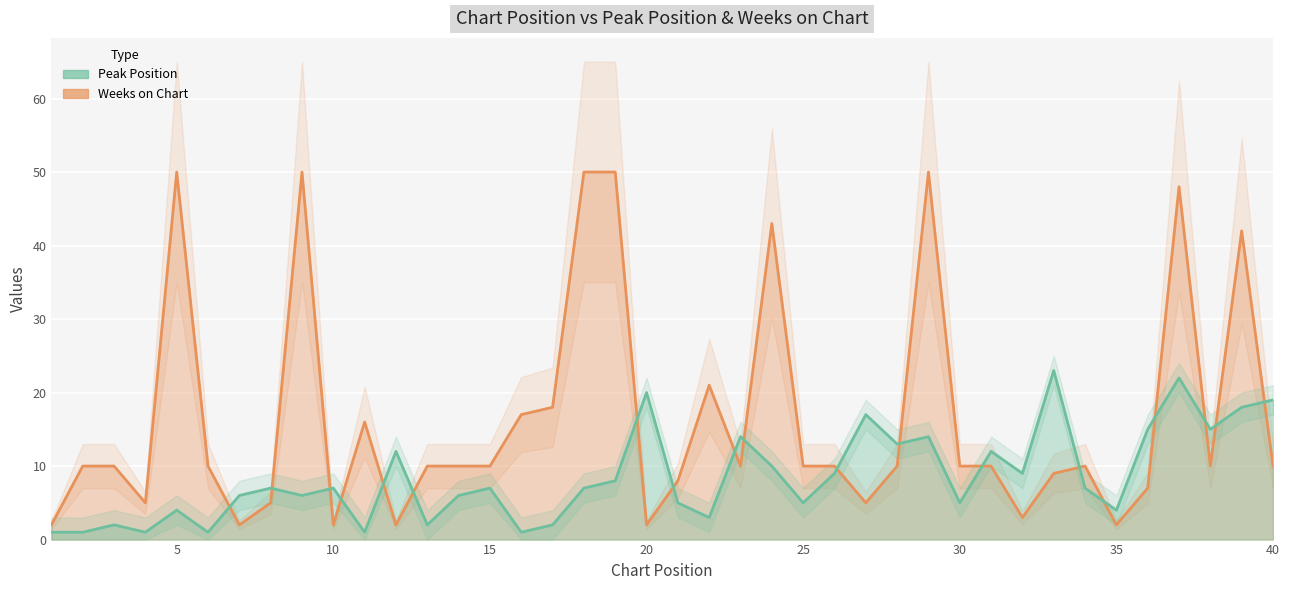

Which series has the largest range (max minus min)?

Weeks on Chart